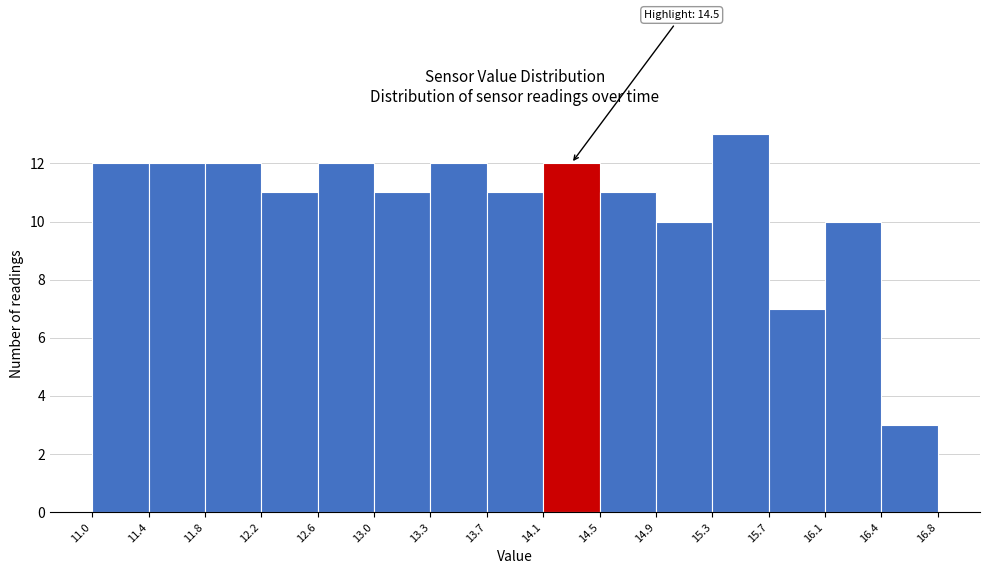

Which range on the x-axis has the tallest bar?

15.3 to 15.7